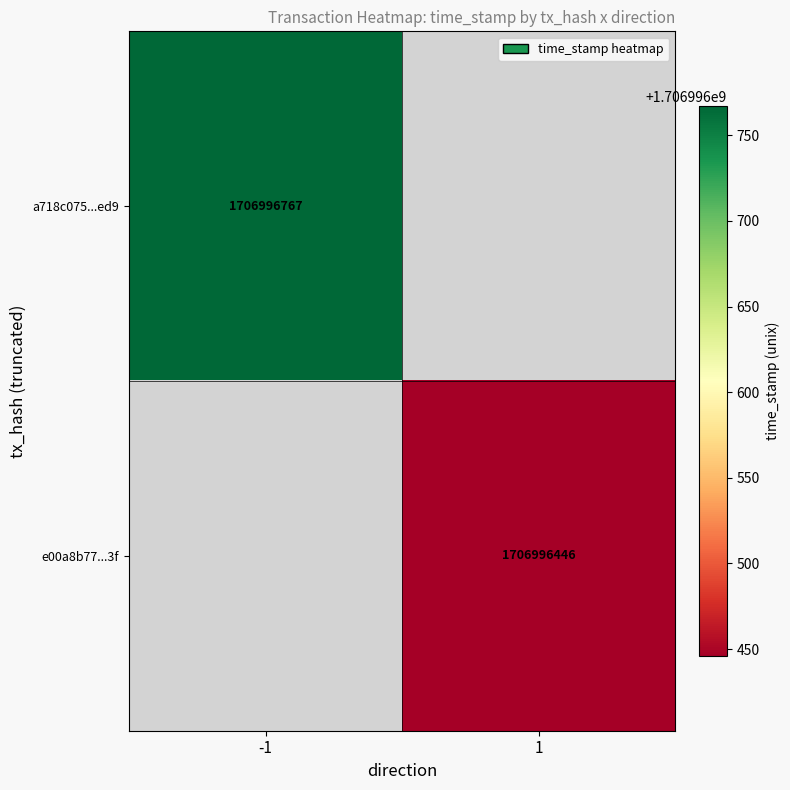

Is the value of e00a8b7704c8aea61ec5ab003fce475dcff7b3f at direction greater than the value of a718c075f01238b3acdb71b4f30044e16628ed9 at time_stamp?

No